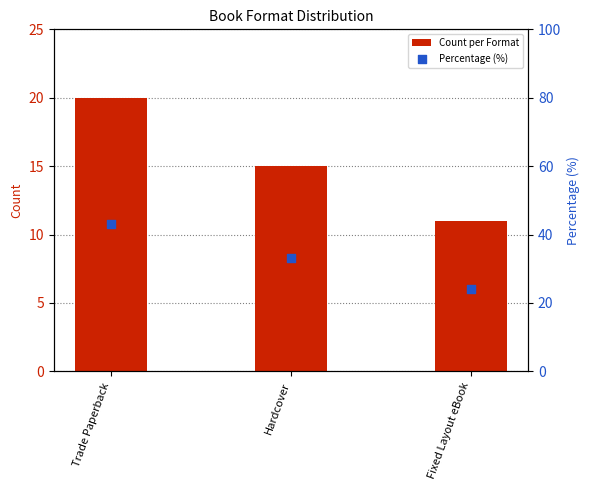

Which series reaches the maximum Y coordinate?

Percentage (%)